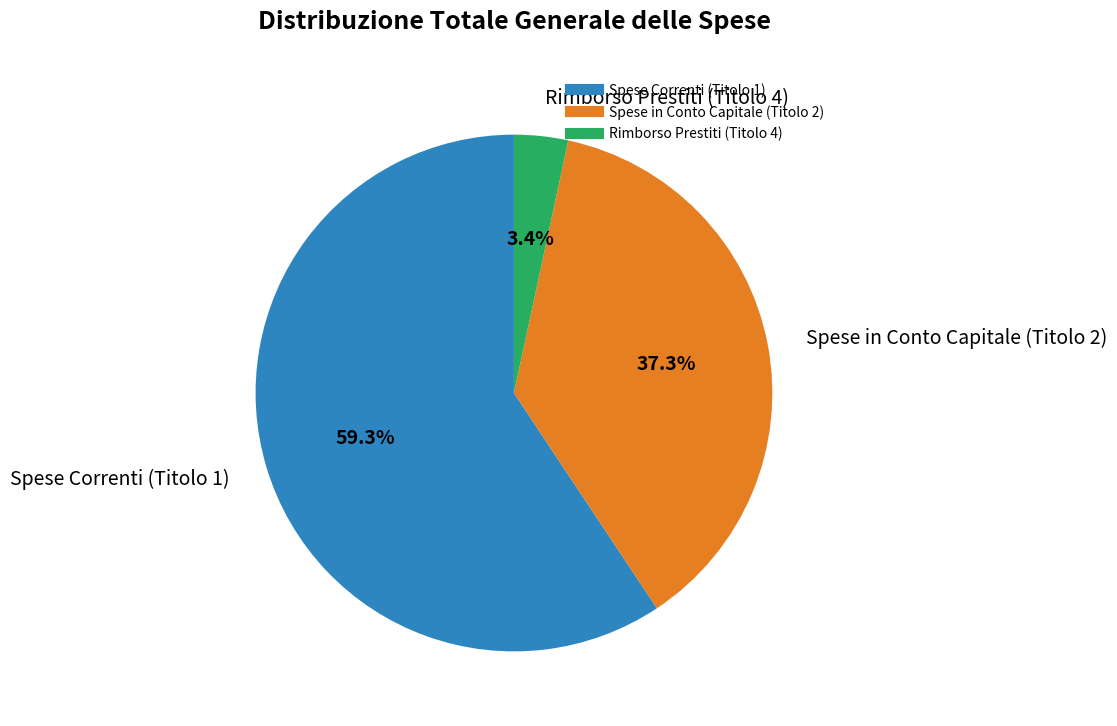

To the nearest percent, what is the difference between the Spese in Conto Capitale (Titolo 2) and Spese Correnti (Titolo 1) slice percentages?

22%